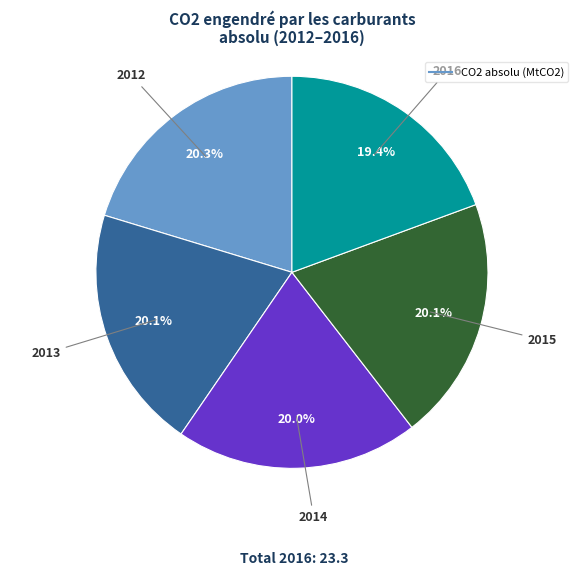

Does any single category account for the majority?

No